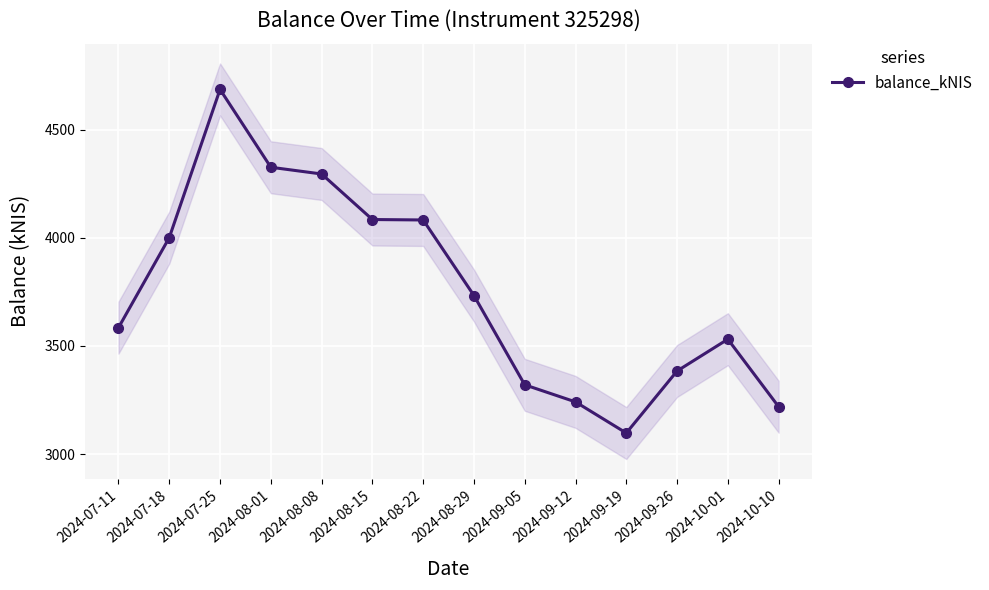

Reading left to right, list all the values displayed in this chart.

2024-07-11=3584.5	2024-07-18=4000.5	2024-07-25=4685.3	2024-08-01=4325.6	2024-08-08=4294.5	2024-08-15=4084.1	2024-08-22=4082.0	2024-08-29=3733.0	2024-09-05=3320.4	2024-09-12=3241.5	2024-09-19=3097.6	2024-09-26=3384.1	2024-10-01=3531.2	2024-10-10=3219.3